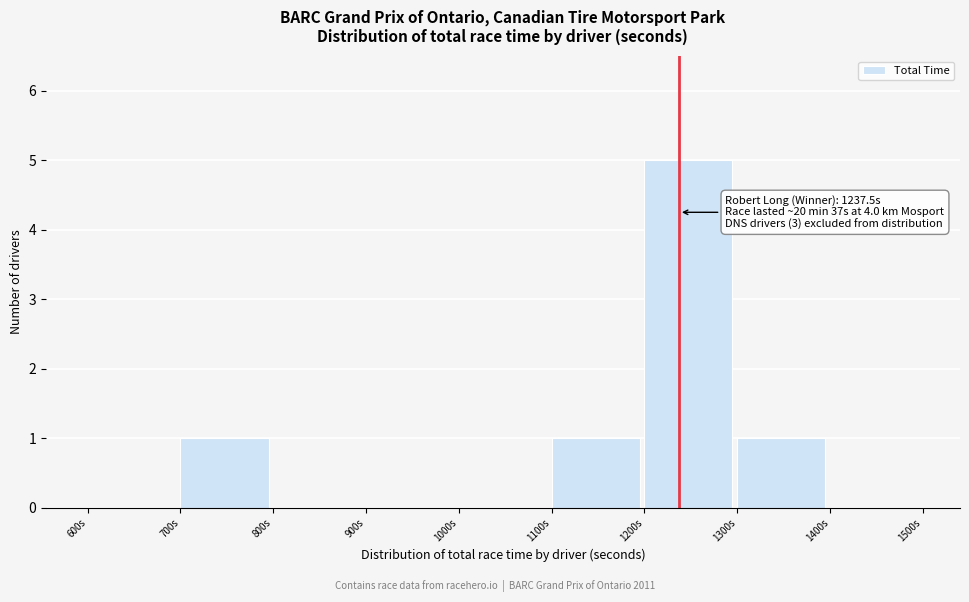

Which range on the x-axis has the tallest bar?

1200 to 1300